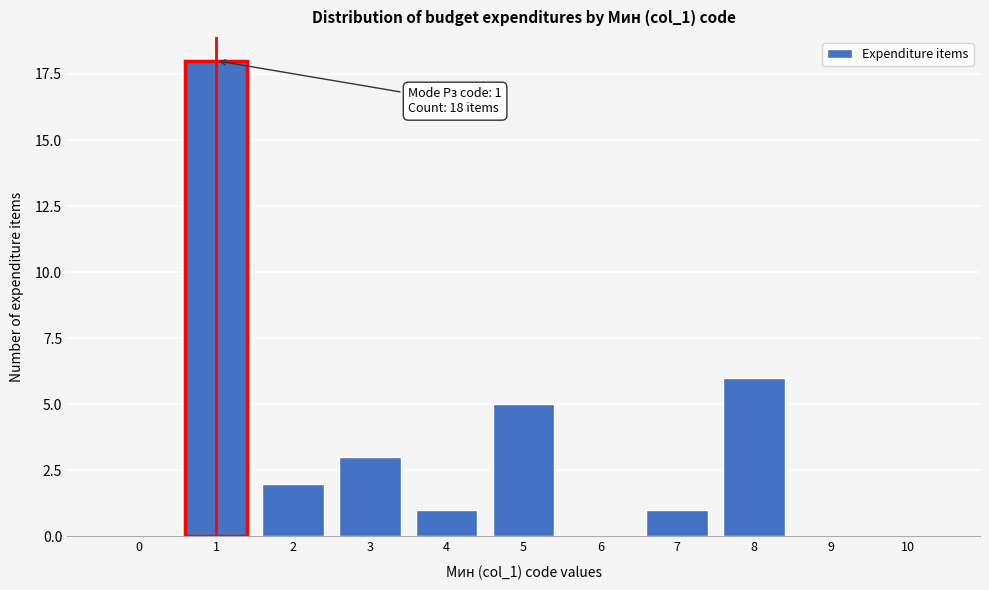

Reading left to right, what are all the values shown in this chart?

0=0	1=18	2=2	3=3	4=1	5=5	6=0	7=1	8=6	9=0	10=0